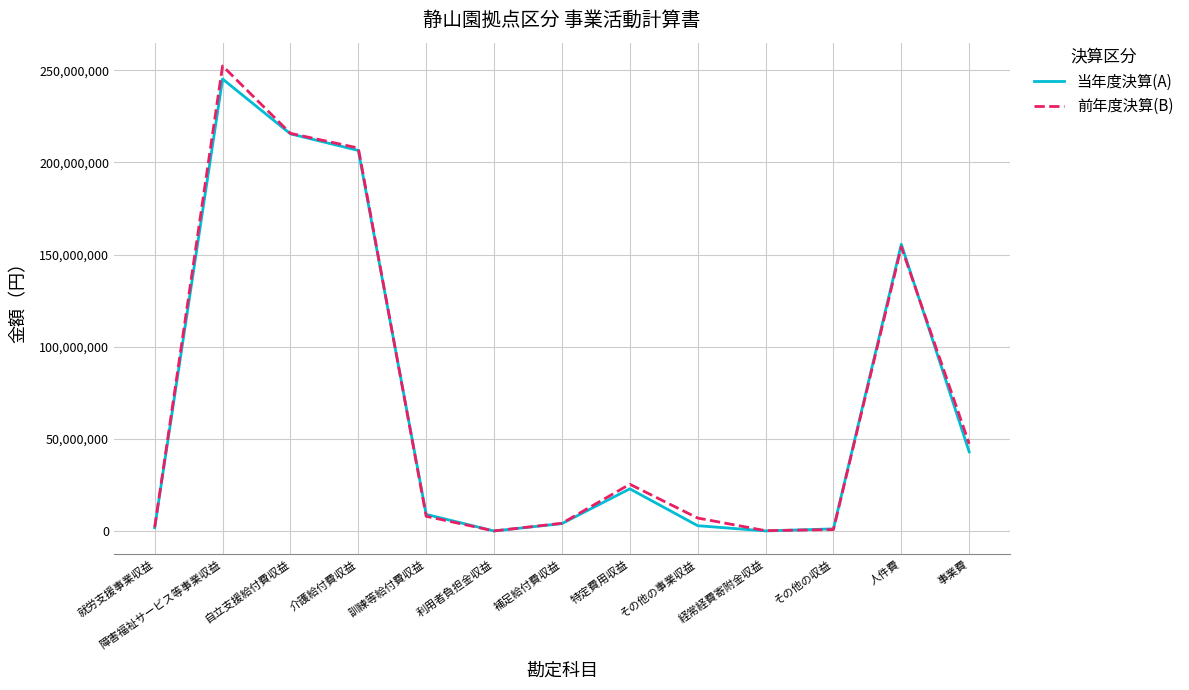

What is the lowest value of the 前年度決算(B) series?

32200